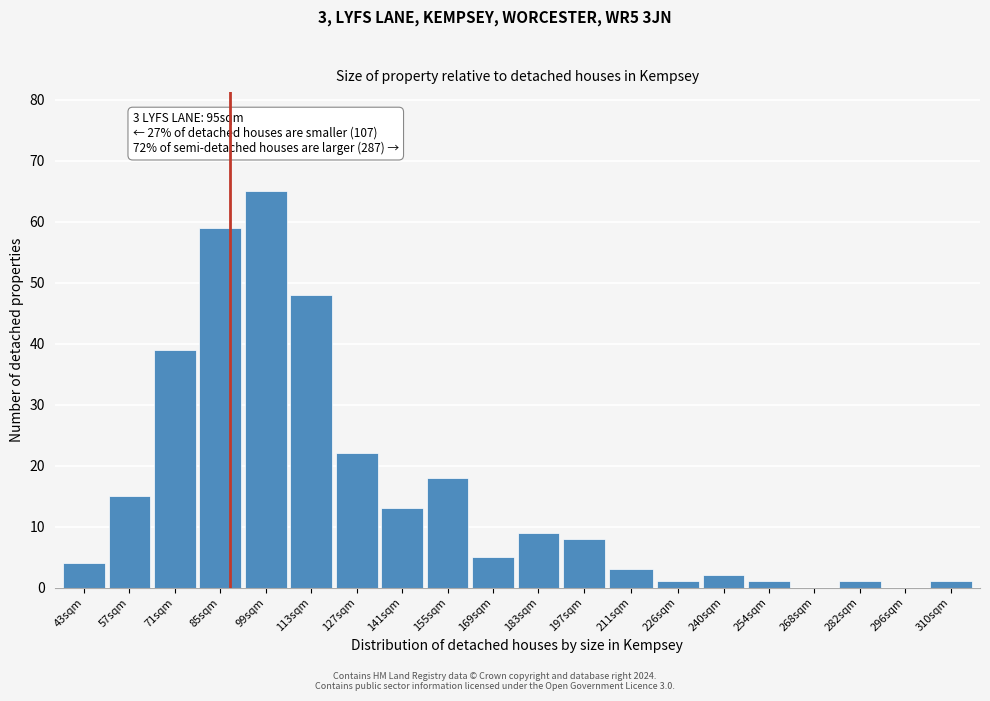

Reading left to right, transcribe all the data shown in this chart.

43sqm=4	57sqm=15	71sqm=39	85sqm=59	99sqm=65	113sqm=48	127sqm=22	141sqm=13	155sqm=18	169sqm=5	183sqm=9	197sqm=8	211sqm=3	226sqm=1	240sqm=2	254sqm=1	268sqm=0	282sqm=1	296sqm=0	310sqm=1